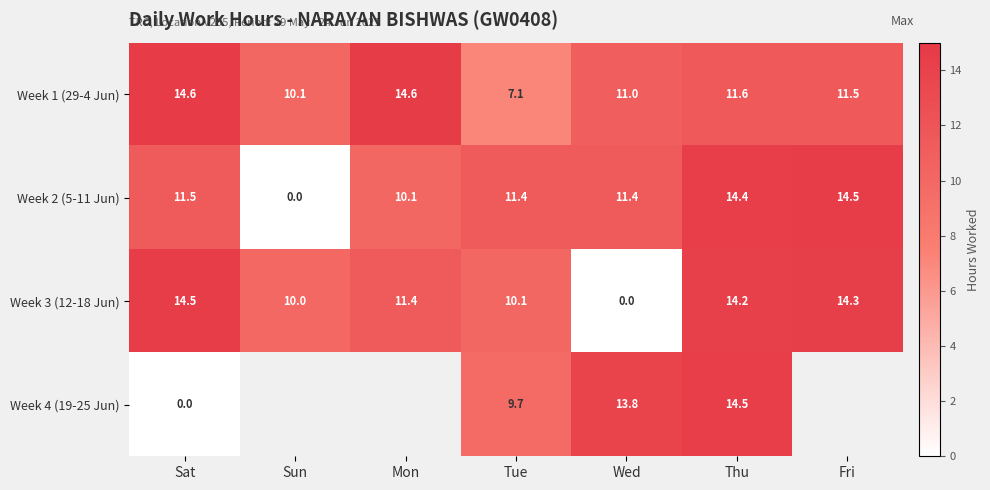

At which label is Week 1 (29-4 Jun) closest to 10?

Sun